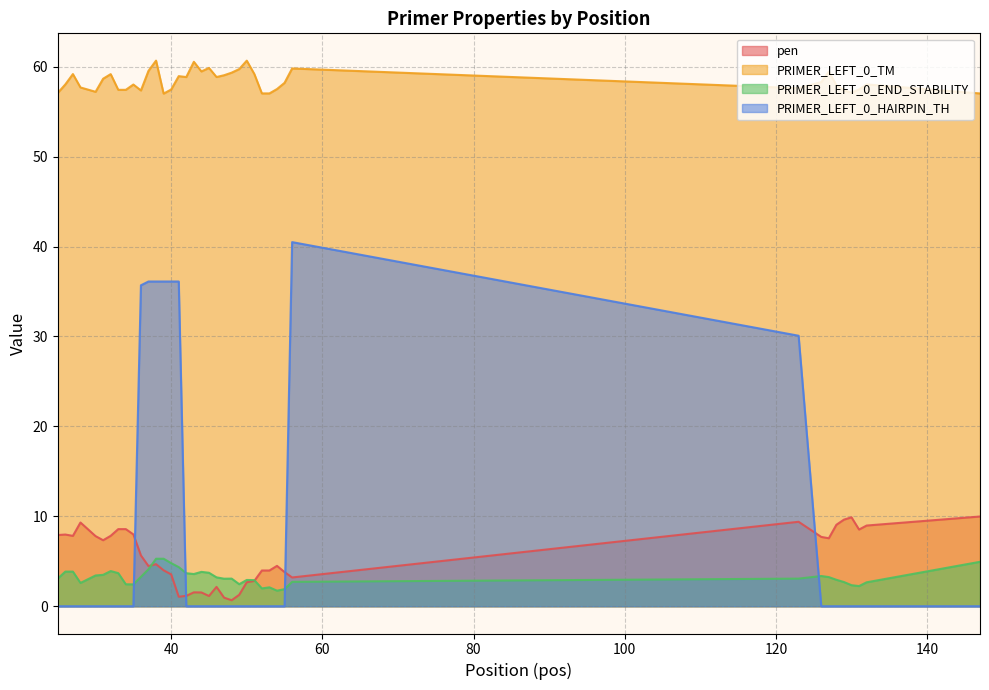

What is the sum of the PRIMER_LEFT_0_TM values at 54 and 123?

115.1